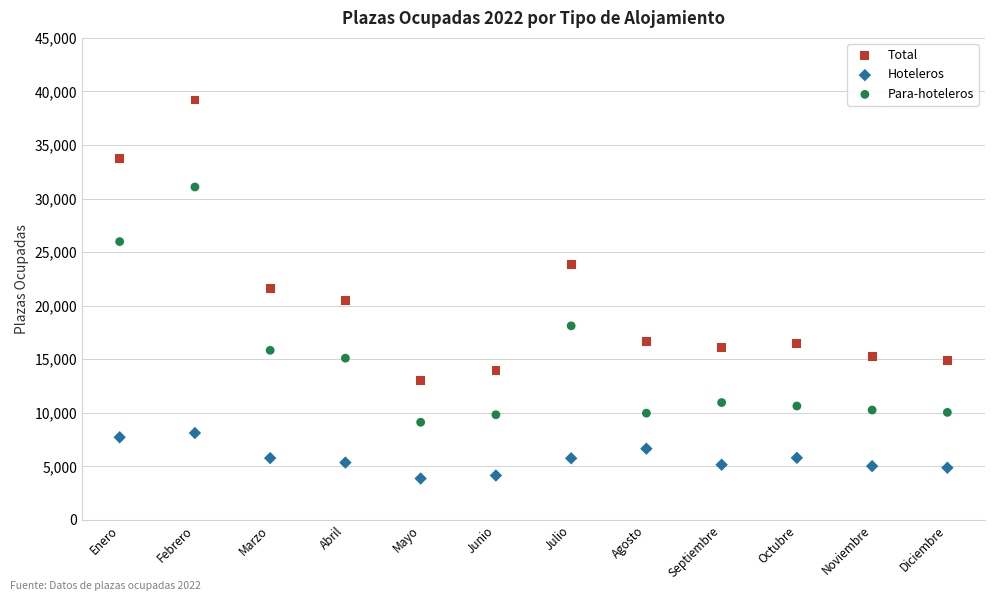

Which series contains the highest Y value?

Total